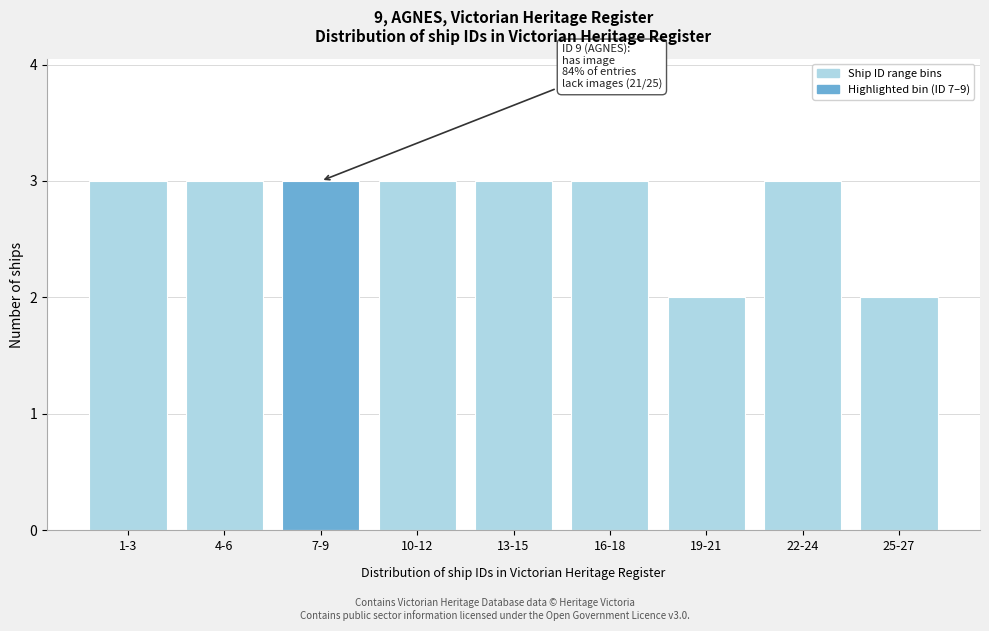

Reading left to right, list all the values displayed in this chart.

3	3	3	3	3	3	2	3	2